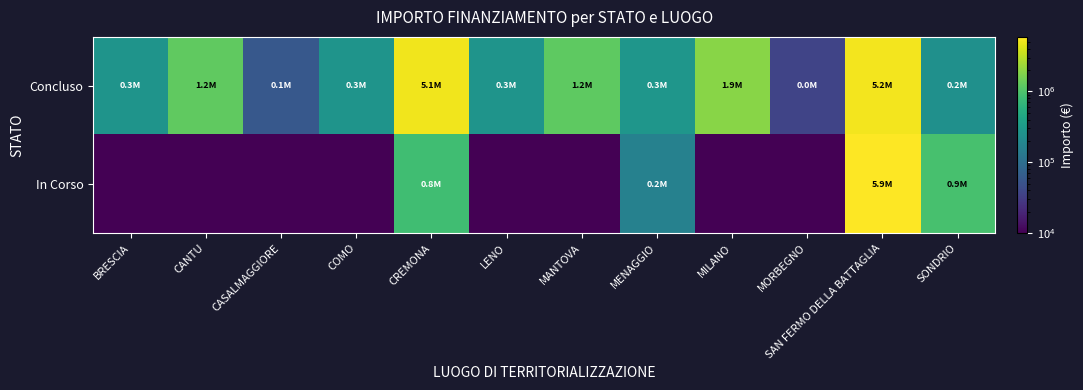

Which has a higher value, CASALMAGGIORE or MORBEGNO?

CASALMAGGIORE